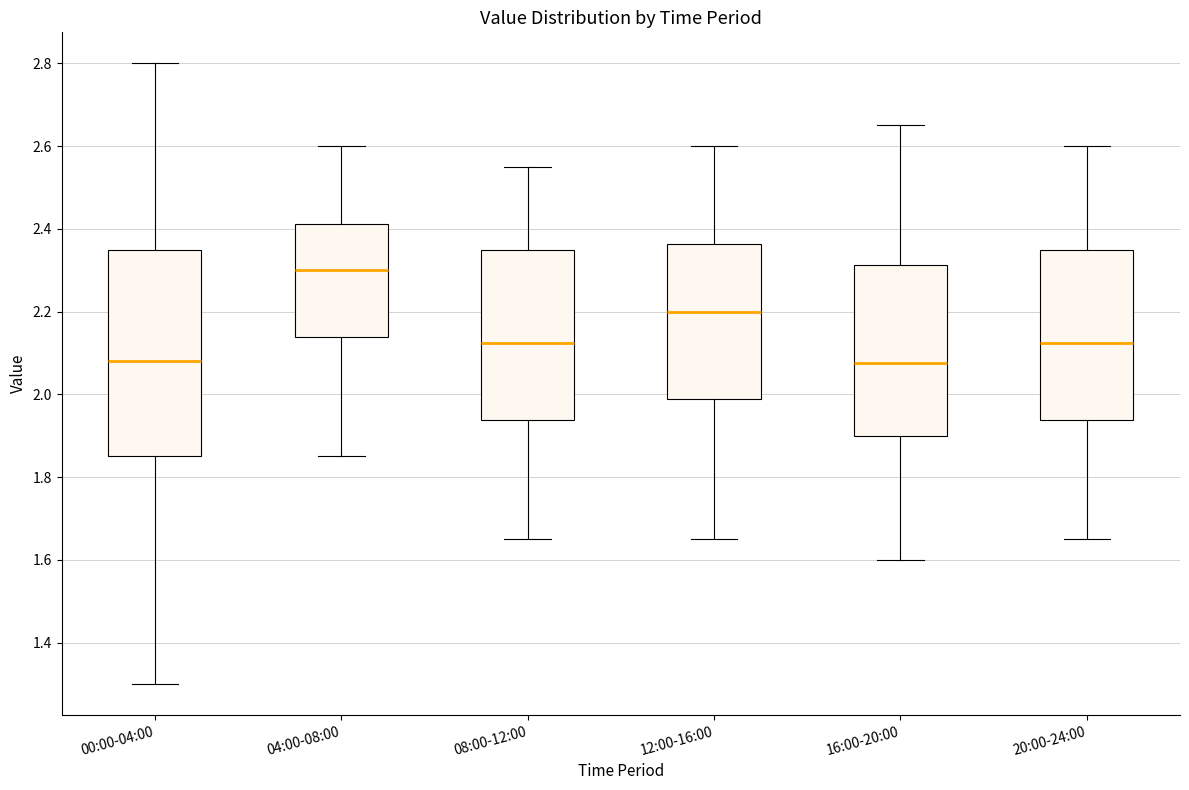

Which box has the highest median line?

04:00-08:00